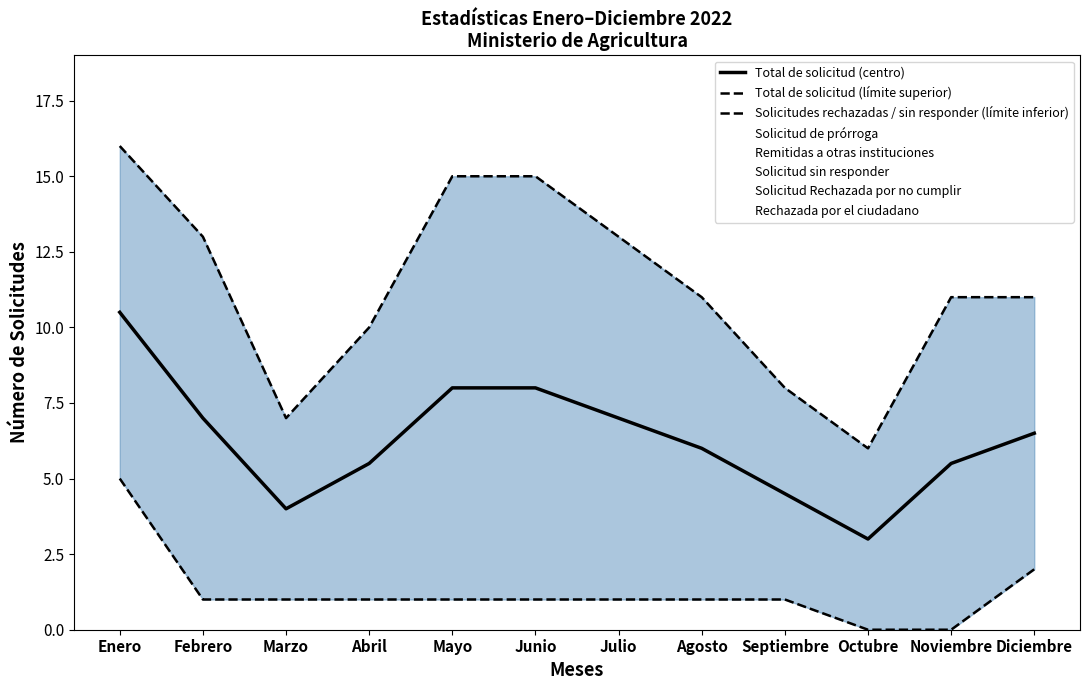

Reading left to right, list all the values displayed in this chart.

Total de solicitud (centro): Enero=10.5	Febrero=7.0	Marzo=4.0	Abril=5.5	Mayo=8.0	Junio=8.0	Julio=7.0	Agosto=6.0	Septiembre=4.5	Octubre=3.0	Noviembre=5.5	Diciembre=6.5
Total de solicitud (límite superior): Enero=16.0	Febrero=13.0	Marzo=7.0	Abril=10.0	Mayo=15.0	Junio=15.0	Julio=13.0	Agosto=11.0	Septiembre=8.0	Octubre=6.0	Noviembre=11.0	Diciembre=11.0
Solicitudes rechazadas / sin responder (límite inferior): Enero=5.0	Febrero=1.0	Marzo=1.0	Abril=1.0	Mayo=1.0	Junio=1.0	Julio=1.0	Agosto=1.0	Septiembre=1.0	Octubre=0.0	Noviembre=0.0	Diciembre=2.0